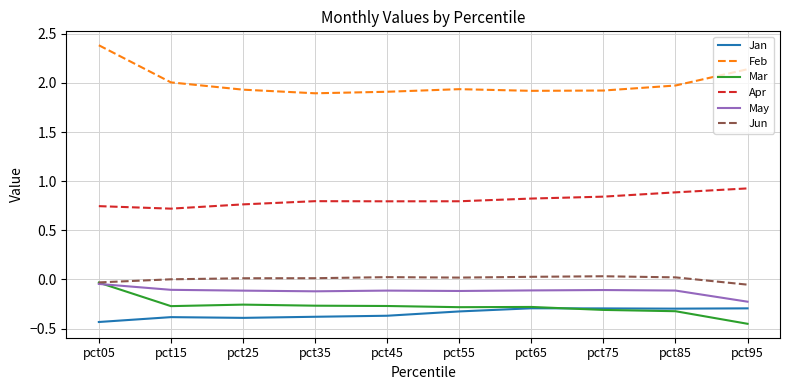

How many categories are shown in the chart?

10